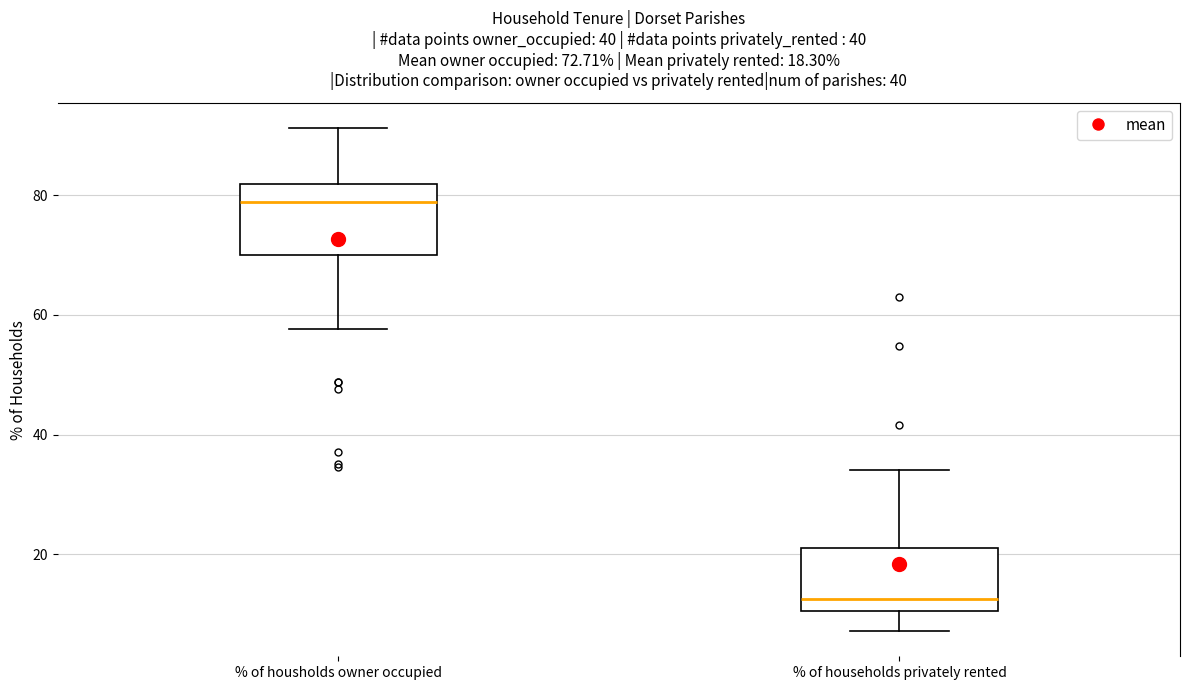

Which box's median line is the lowest?

% of households privately rented